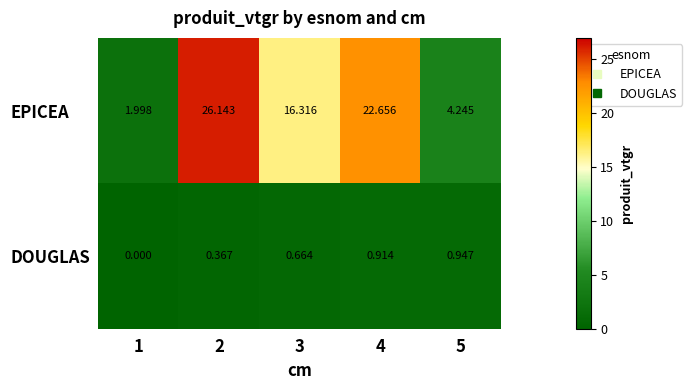

Which series has the largest total across all categories?

EPICEA